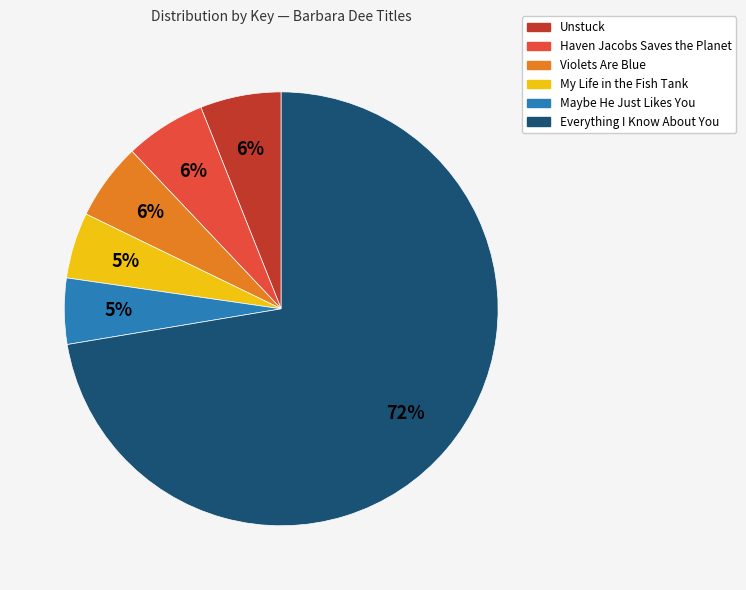

What percentage is the Haven Jacobs Saves the Planet slice, to the nearest percent?

6%